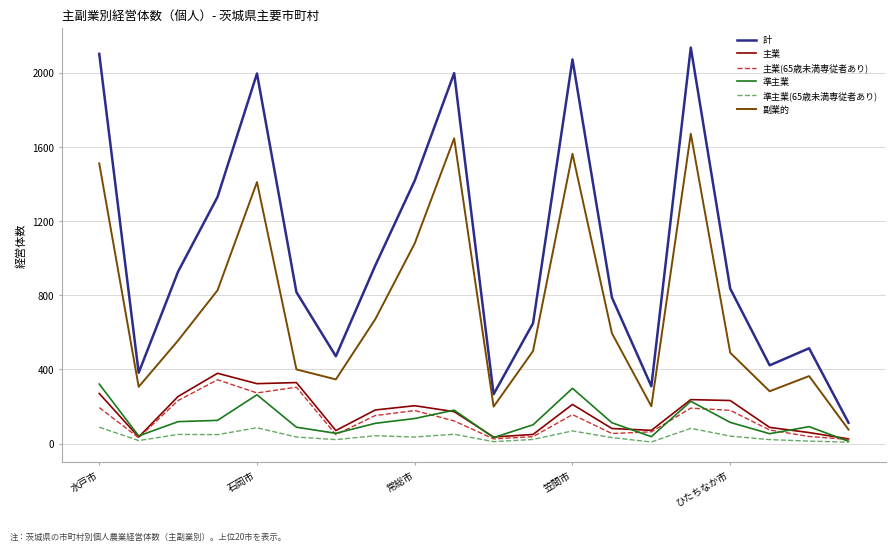

What is the minimum value for 計?

112